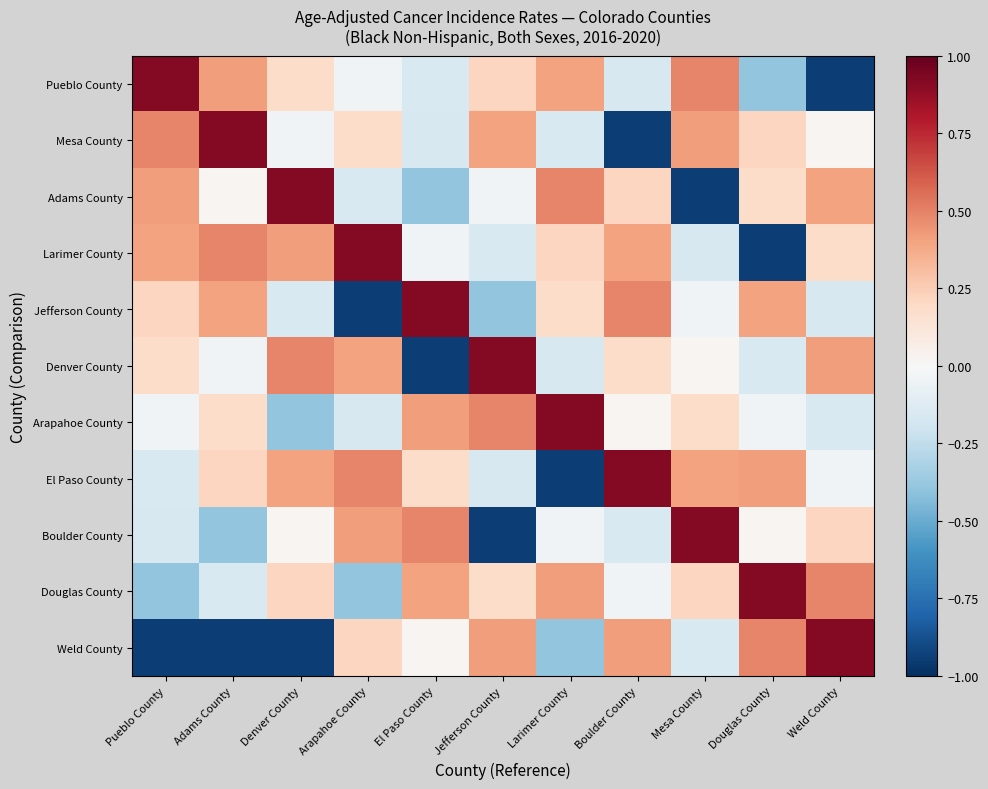

Reading left to right, transcribe all the data shown in this chart.

Pueblo County: Pueblo County=0.9	Adams County=0.4	Denver County=0.2	Arapahoe County=-0.0	El Paso County=-0.2	Jefferson County=0.2	Larimer County=0.4	Boulder County=-0.2	Mesa County=0.5	Douglas County=-0.4	Weld County=-0.9
Mesa County: Pueblo County=0.5	Adams County=0.9	Denver County=-0.0	Arapahoe County=0.2	El Paso County=-0.2	Jefferson County=0.4	Larimer County=-0.2	Boulder County=-0.9	Mesa County=0.4	Douglas County=0.2	Weld County=0.0
Adams County: Pueblo County=0.4	Adams County=0.0	Denver County=0.9	Arapahoe County=-0.2	El Paso County=-0.4	Jefferson County=-0.0	Larimer County=0.5	Boulder County=0.2	Mesa County=-0.9	Douglas County=0.2	Weld County=0.4
Larimer County: Pueblo County=0.4	Adams County=0.5	Denver County=0.4	Arapahoe County=0.9	El Paso County=-0.0	Jefferson County=-0.2	Larimer County=0.2	Boulder County=0.4	Mesa County=-0.2	Douglas County=-0.9	Weld County=0.2
Jefferson County: Pueblo County=0.2	Adams County=0.4	Denver County=-0.2	Arapahoe County=-0.9	El Paso County=0.9	Jefferson County=-0.4	Larimer County=0.2	Boulder County=0.5	Mesa County=-0.0	Douglas County=0.4	Weld County=-0.2
Denver County: Pueblo County=0.2	Adams County=-0.0	Denver County=0.5	Arapahoe County=0.4	El Paso County=-0.9	Jefferson County=0.9	Larimer County=-0.2	Boulder County=0.2	Mesa County=0.0	Douglas County=-0.2	Weld County=0.4
Arapahoe County: Pueblo County=-0.0	Adams County=0.2	Denver County=-0.4	Arapahoe County=-0.2	El Paso County=0.4	Jefferson County=0.5	Larimer County=0.9	Boulder County=0.0	Mesa County=0.2	Douglas County=-0.0	Weld County=-0.2
El Paso County: Pueblo County=-0.2	Adams County=0.2	Denver County=0.4	Arapahoe County=0.5	El Paso County=0.2	Jefferson County=-0.2	Larimer County=-0.9	Boulder County=0.9	Mesa County=0.4	Douglas County=0.4	Weld County=-0.0
Boulder County: Pueblo County=-0.2	Adams County=-0.4	Denver County=0.0	Arapahoe County=0.4	El Paso County=0.5	Jefferson County=-0.9	Larimer County=-0.0	Boulder County=-0.2	Mesa County=0.9	Douglas County=0.0	Weld County=0.2
Douglas County: Pueblo County=-0.4	Adams County=-0.2	Denver County=0.2	Arapahoe County=-0.4	El Paso County=0.4	Jefferson County=0.2	Larimer County=0.4	Boulder County=-0.0	Mesa County=0.2	Douglas County=0.9	Weld County=0.5
Weld County: Pueblo County=-0.9	Adams County=-0.9	Denver County=-0.9	Arapahoe County=0.2	El Paso County=0.0	Jefferson County=0.4	Larimer County=-0.4	Boulder County=0.4	Mesa County=-0.2	Douglas County=0.5	Weld County=0.9